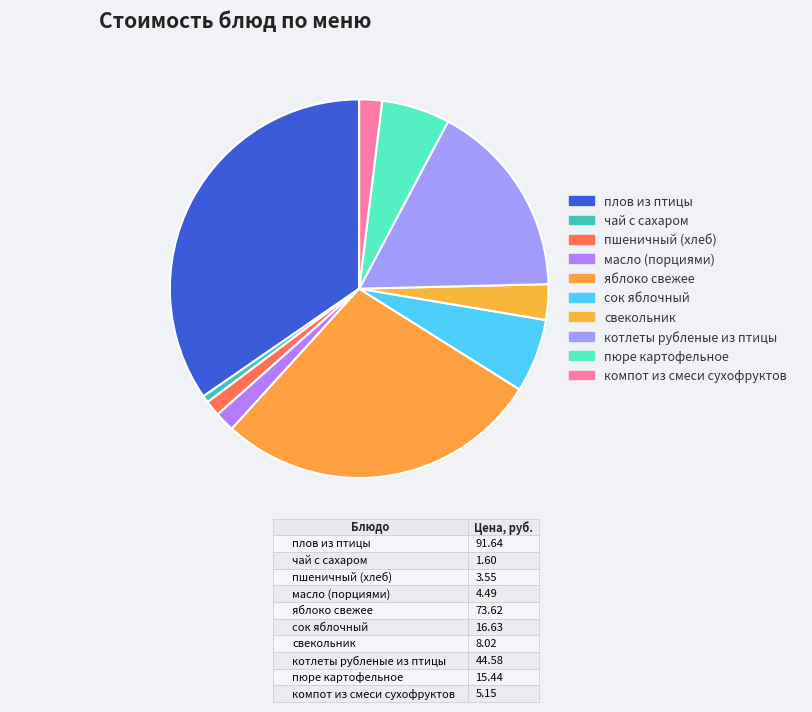

Which has a higher value, яблоко свежее or пшеничный (хлеб)?

яблоко свежее